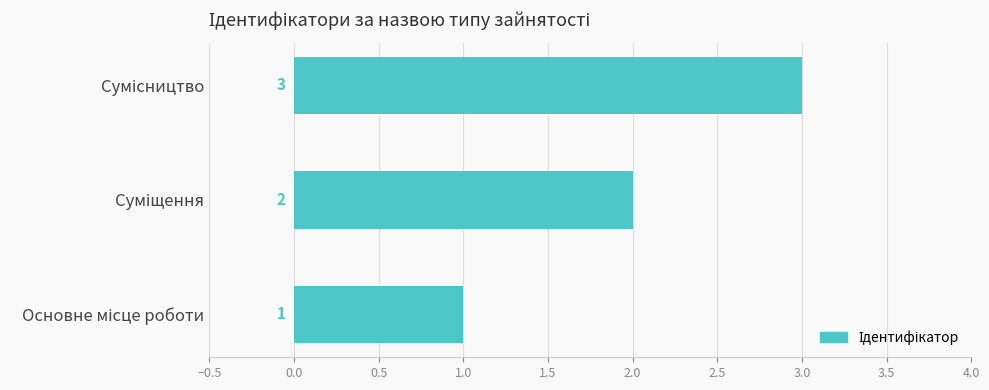

What is the sum of all values?

6